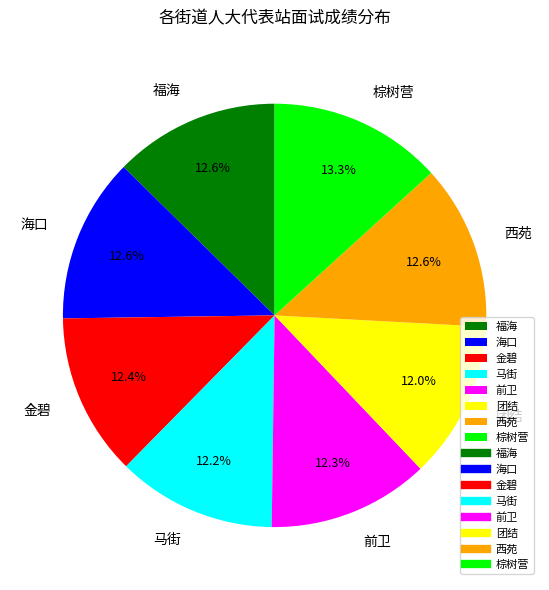

What is the ratio of the value at 团结 to the value at 福海?

1.0